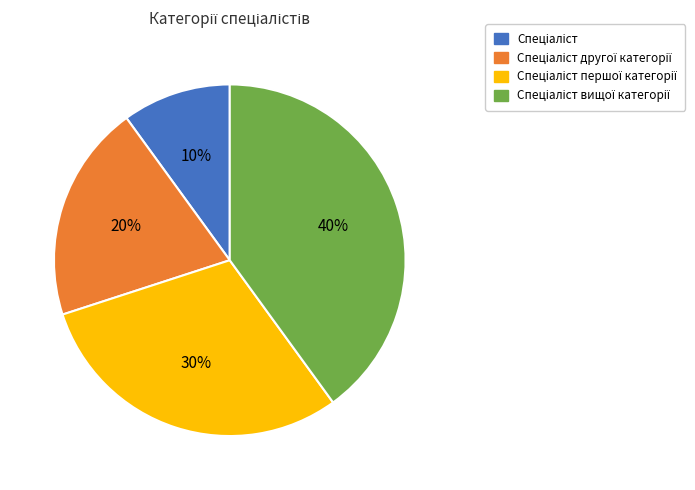

How many slices are in this pie chart?

4